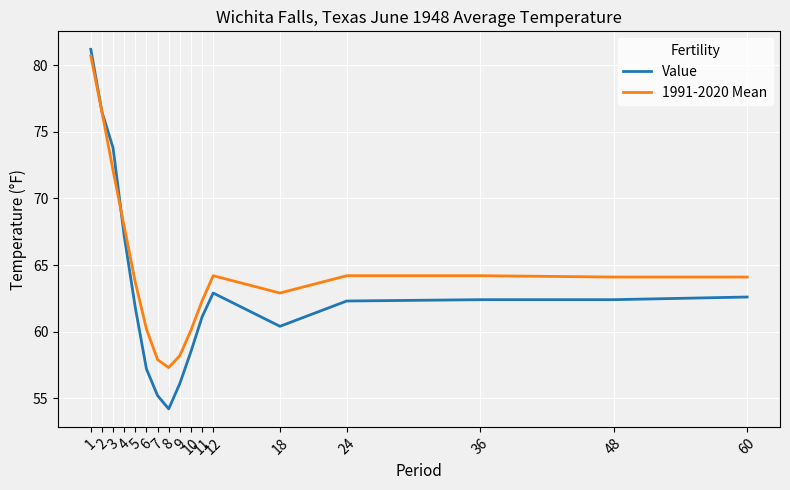

Is the value of Value at 3 greater than the value of 1991-2020 Mean at 7?

Yes